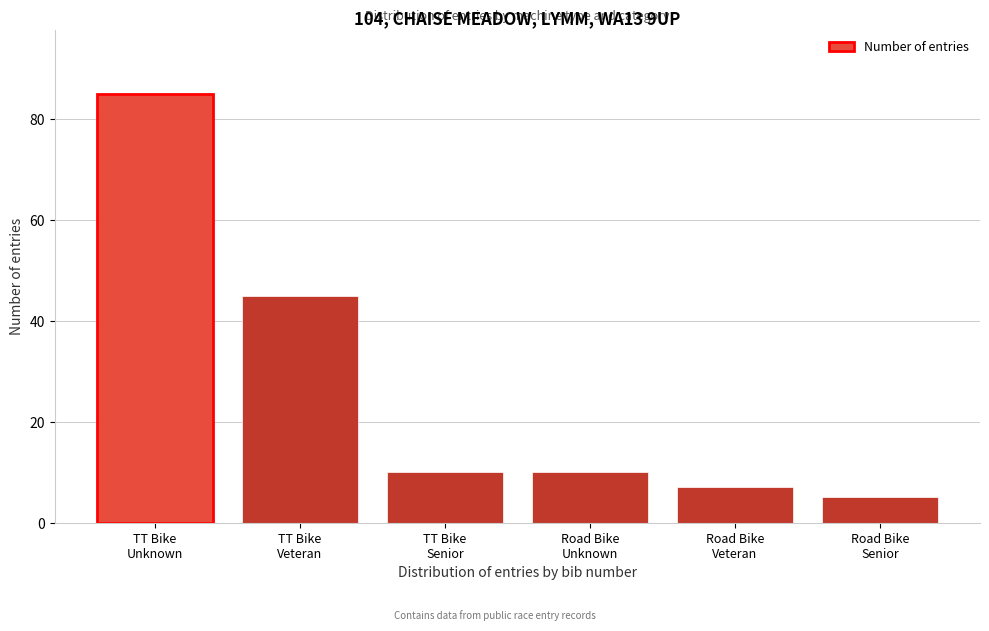

Reading left to right, transcribe all the data shown in this chart.

85	45	10	10	7	5